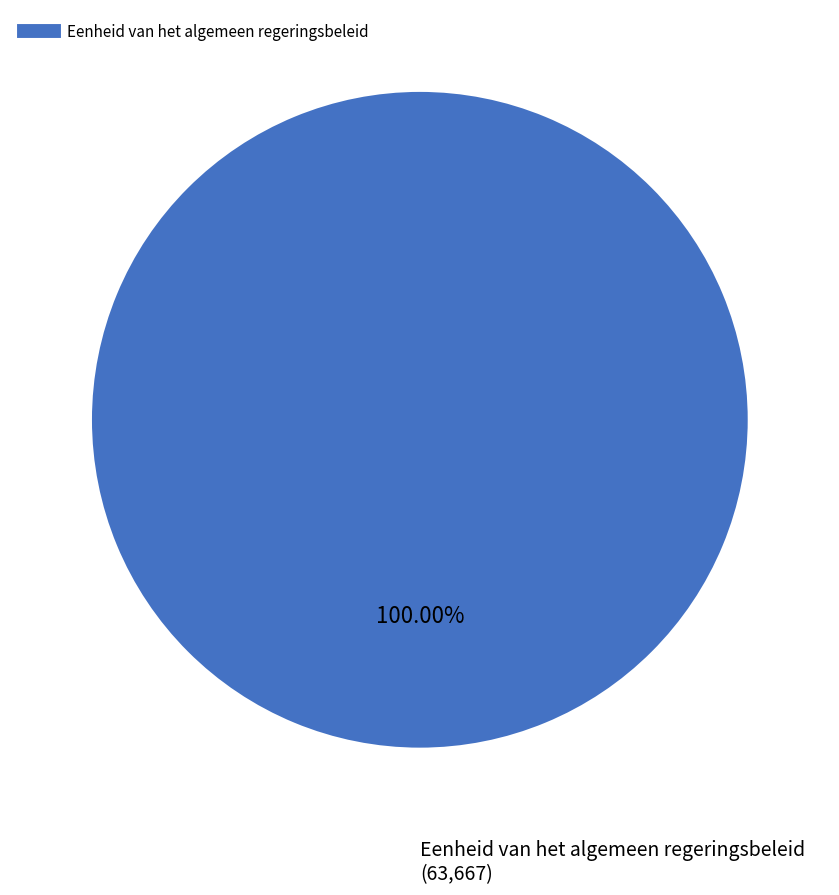

Is there a majority slice in this chart?

Yes